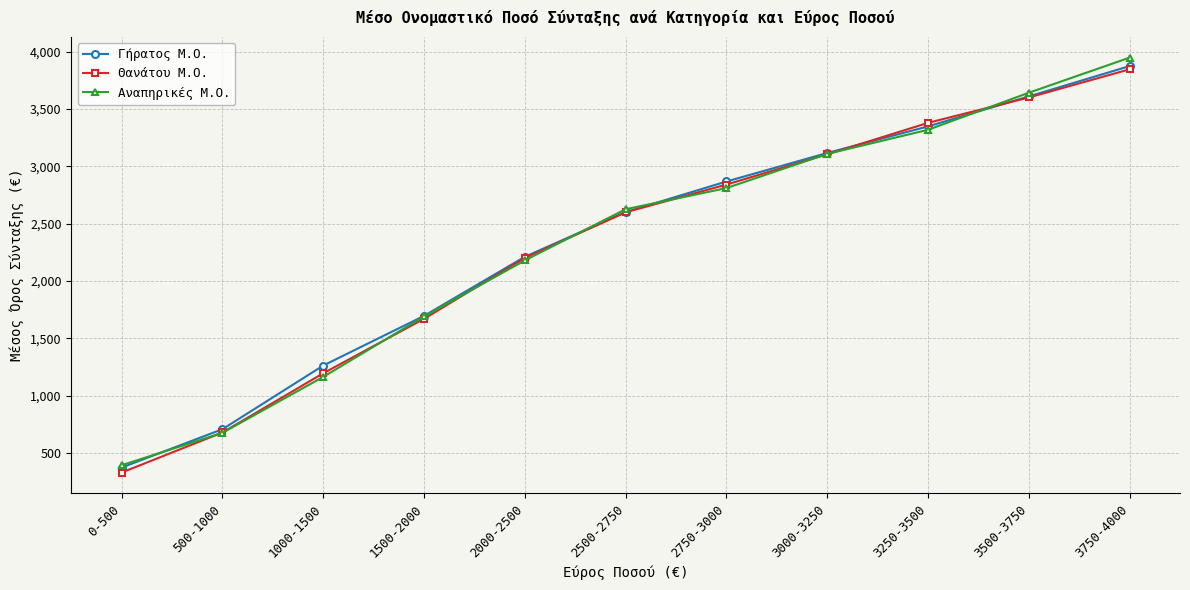

True or false: Θανάτου Μ.Ο. has more than 0 interior local peaks.

False